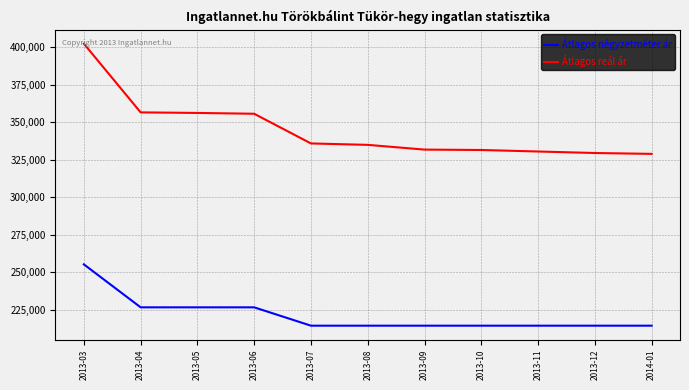

The Átlagos reál ár series shows 331488 at 2013-10. True or false?

True